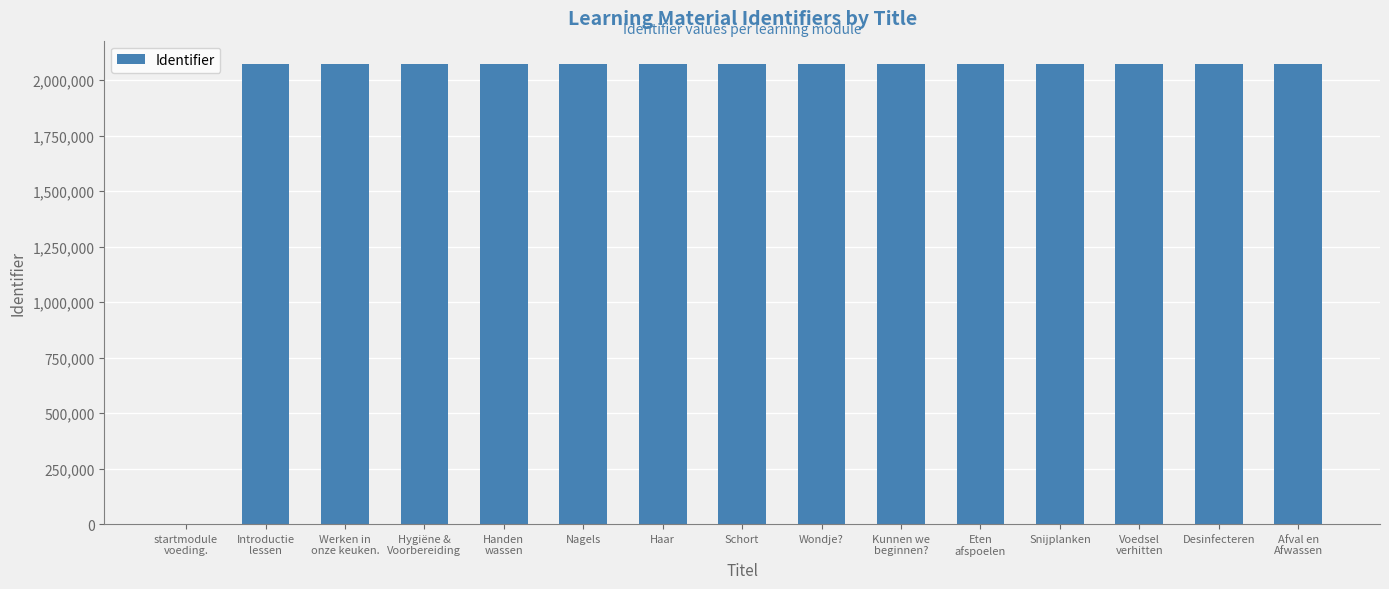

How many data points does each series have?

15